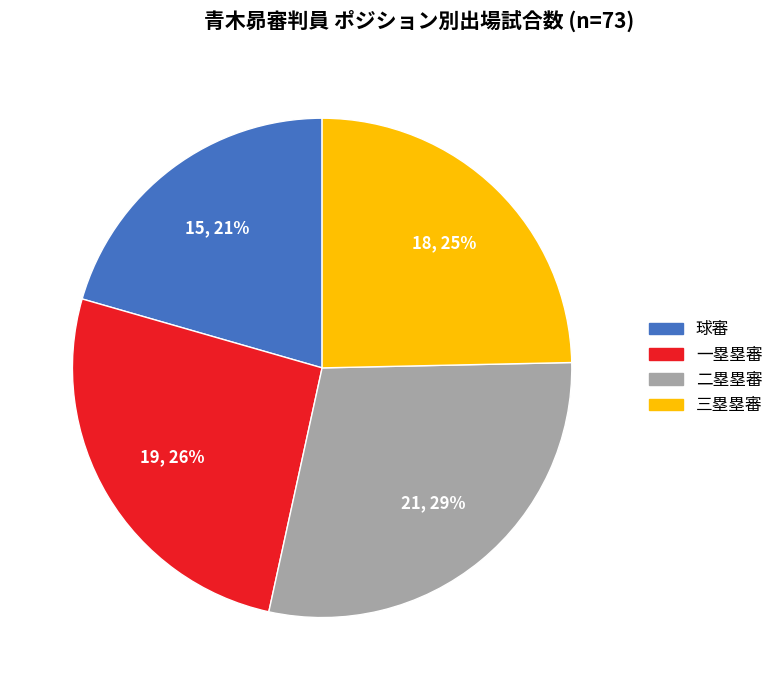

To the nearest percent, what is the difference between the largest and smallest slice percentages?

8%